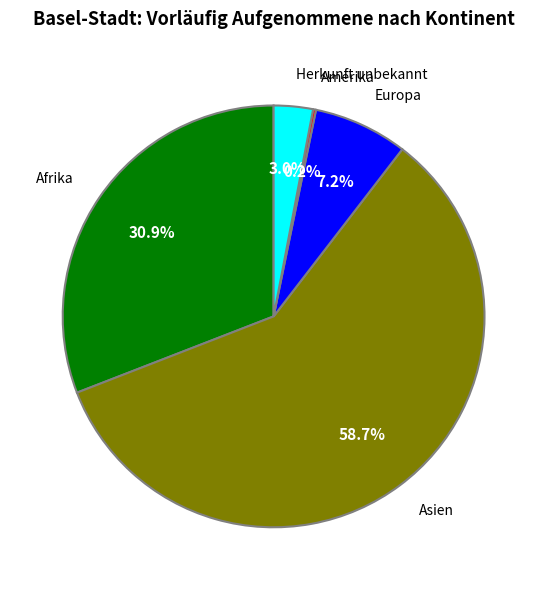

Is there a majority slice in this chart?

Yes